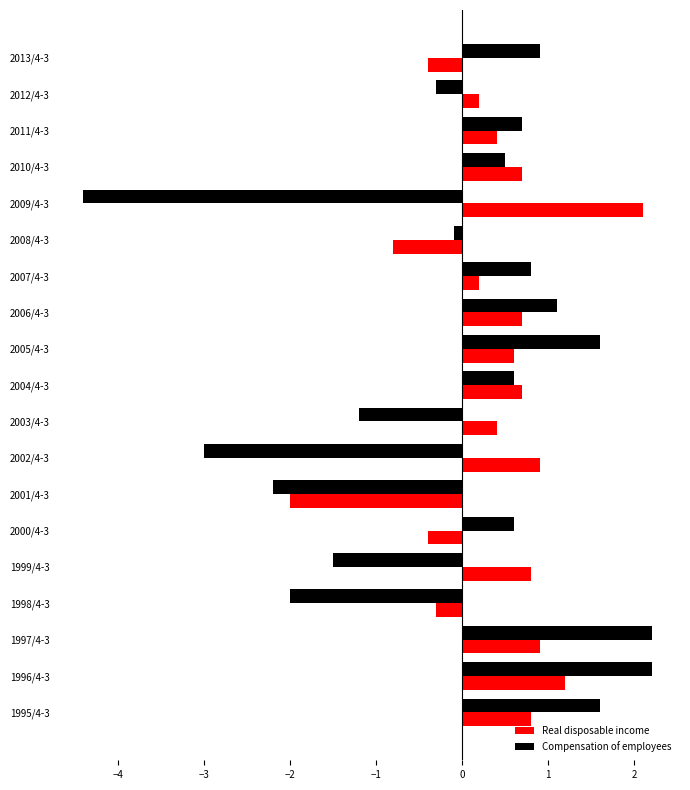

Which series has the largest total across all categories?

Real disposable income